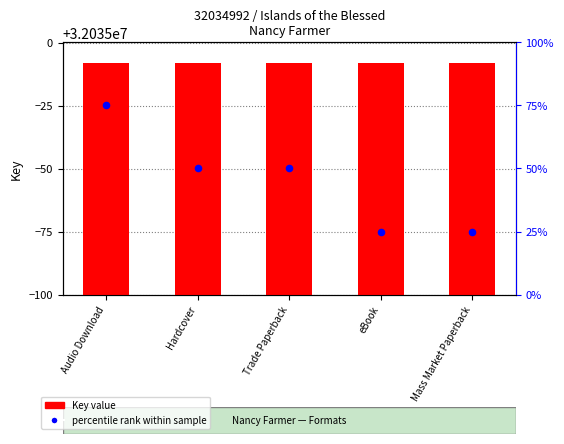

At which category is the sum across all series the highest?

Audio Download